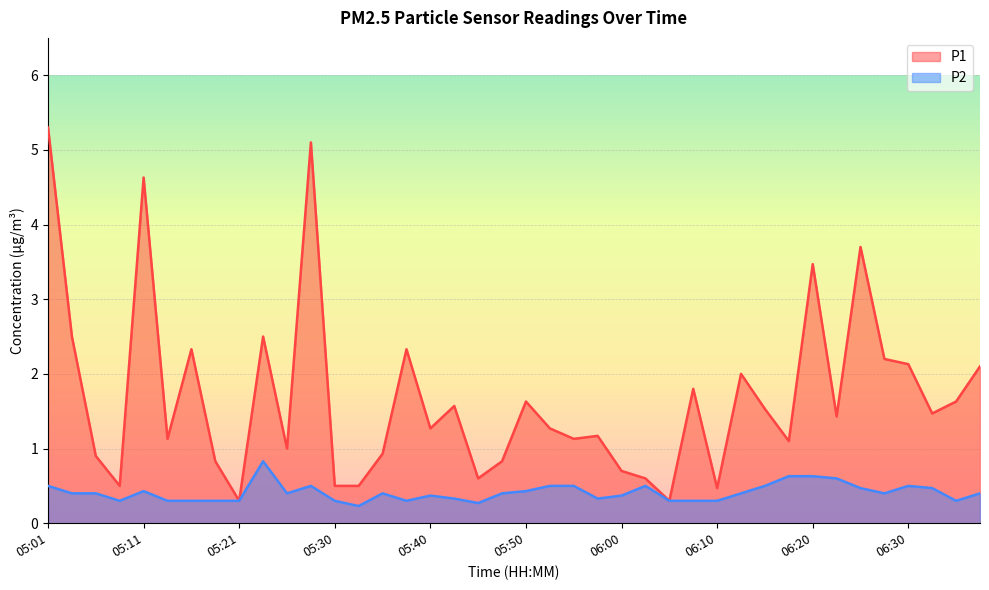

What is the total value across all series at 05:11?

5.1